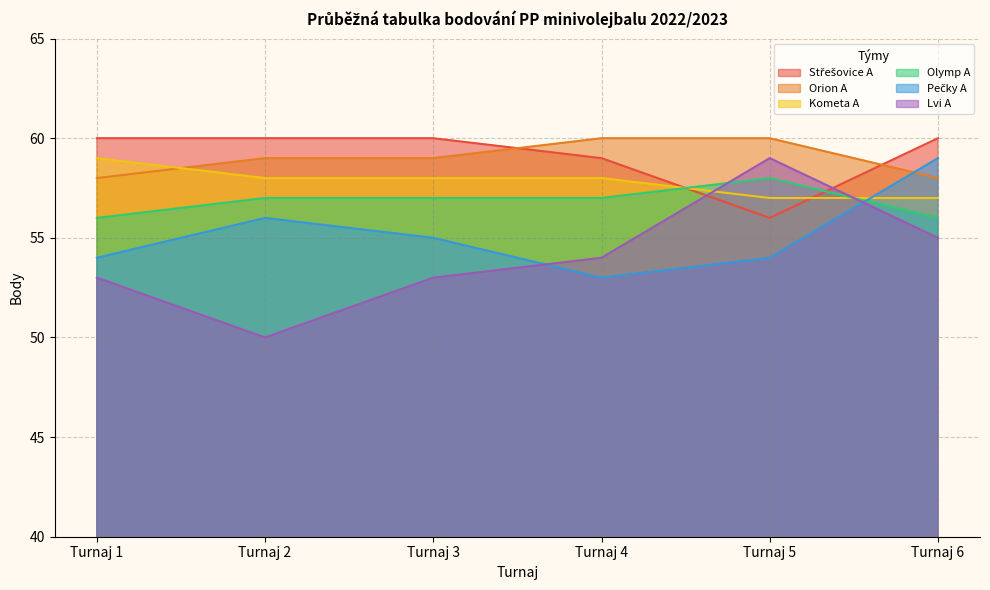

Read the Orion A value at Turnaj 6.

58